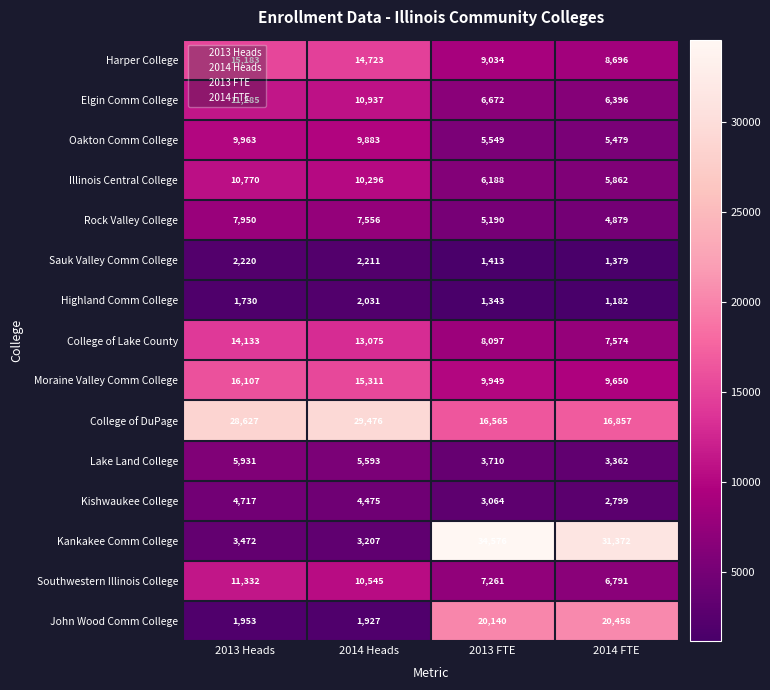

What is the total value across all series at 2013 Heads?

145373